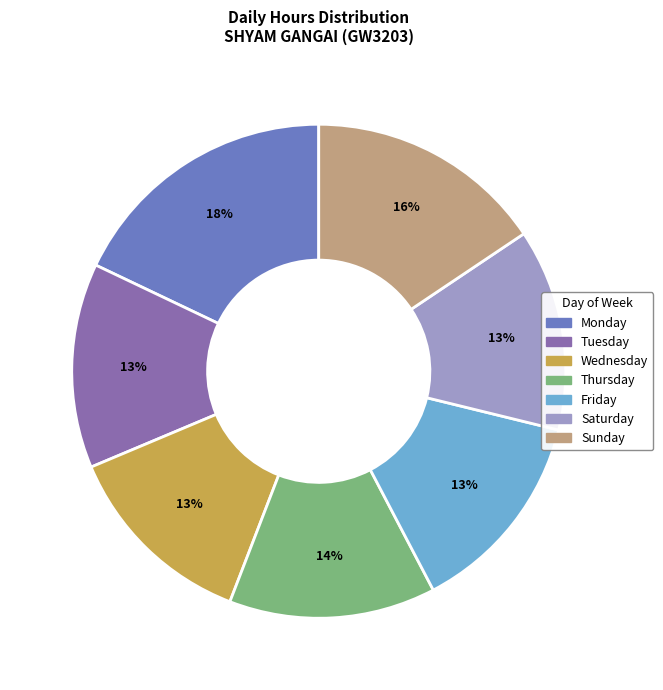

Does any single category account for the majority?

No